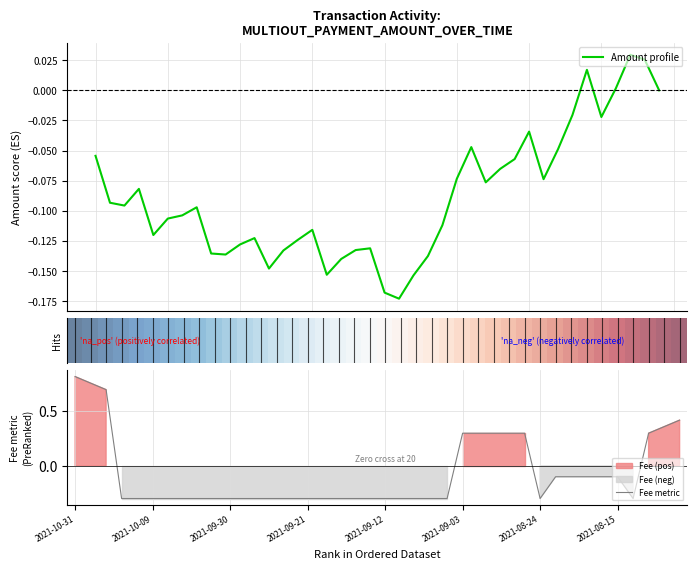

What is the label of the 34th point from the left?

33